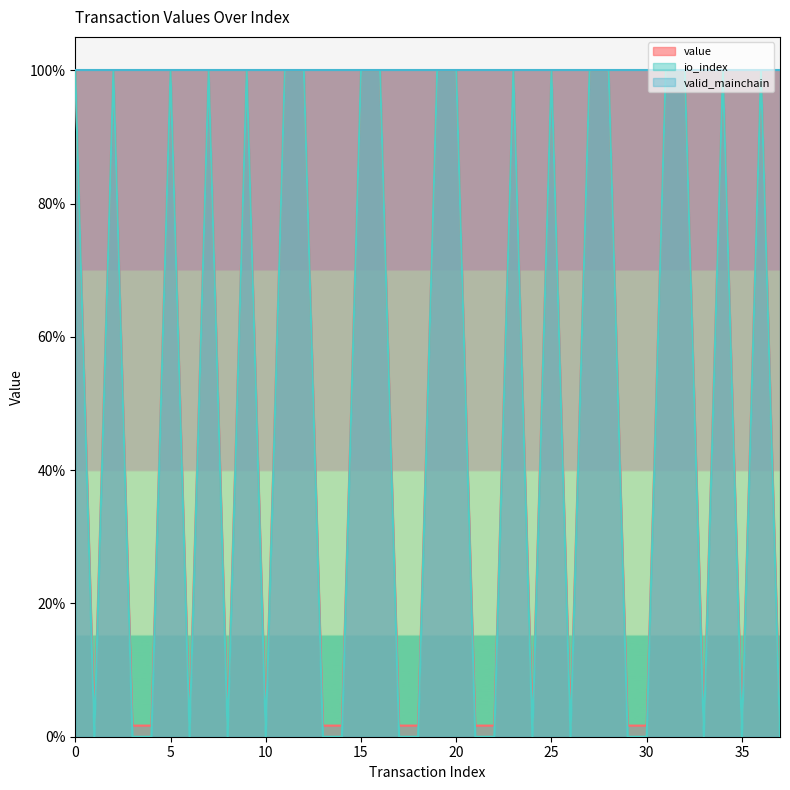

Which series has the widest spread of values?

io_index